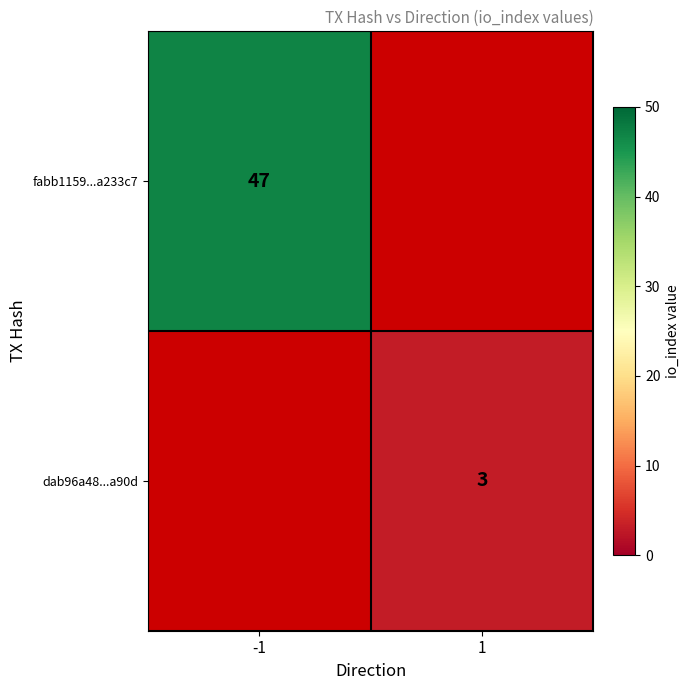

Which series has the widest spread of values?

fabb1159...a233c7